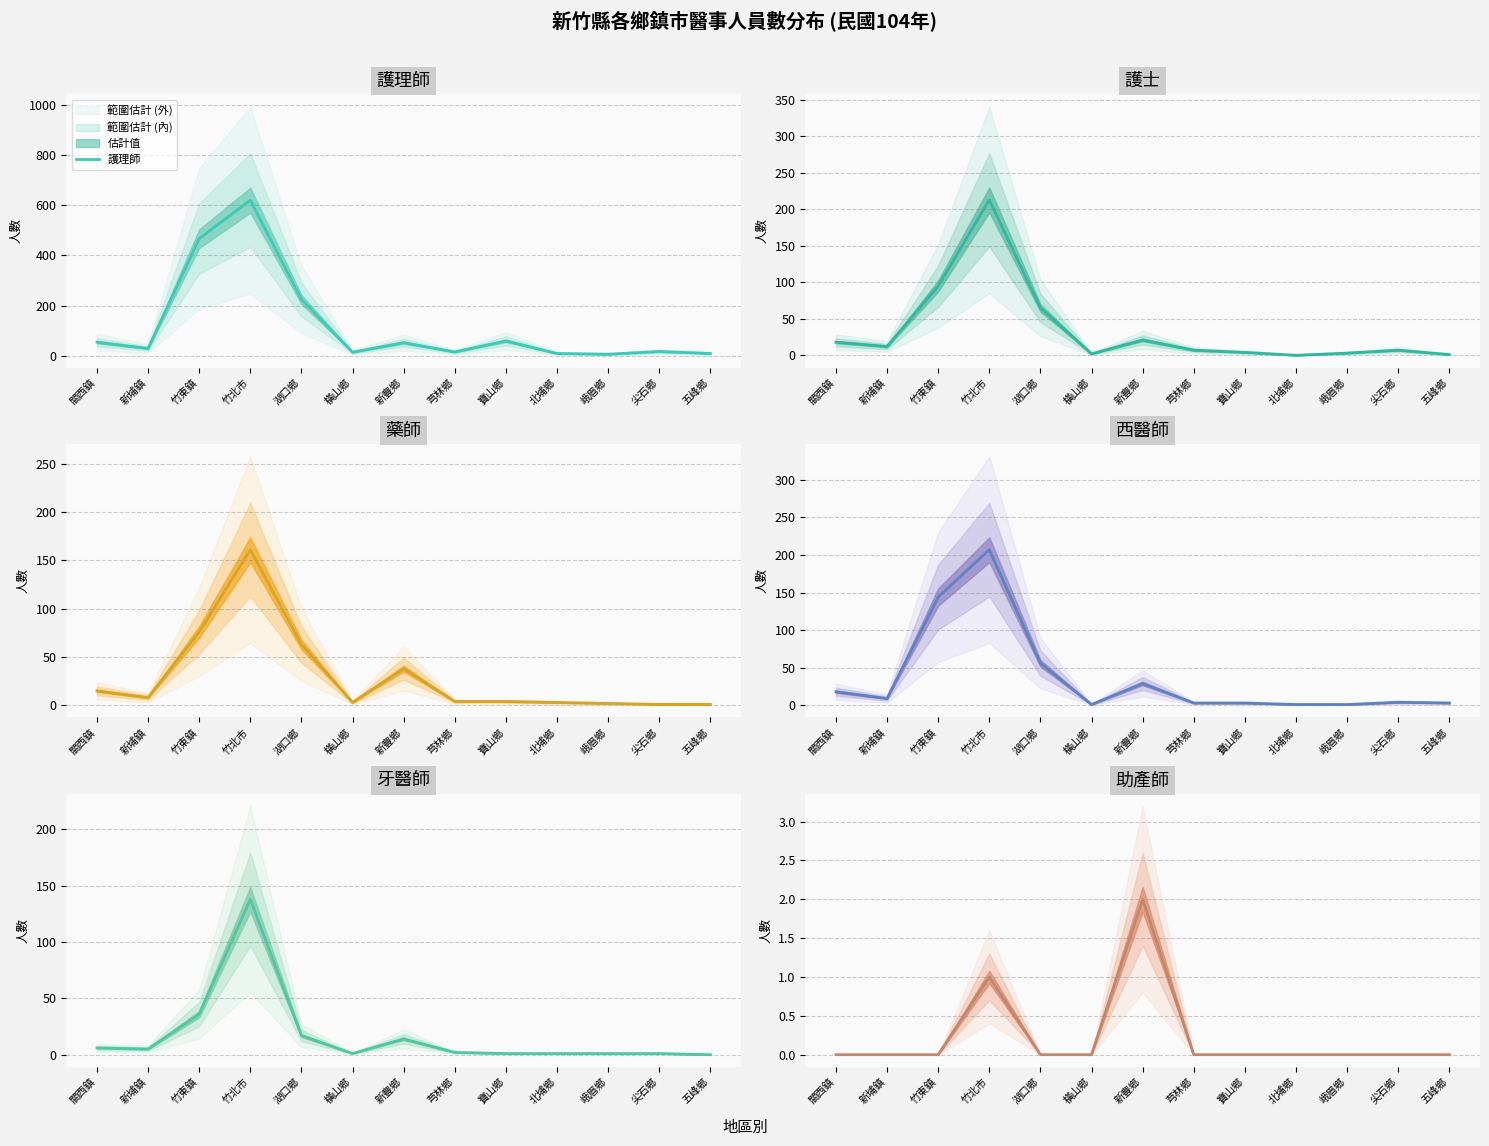

Rank the series by their maximum value, from lowest to highest.

助產師, 牙醫師, 藥師, 西醫師, 護士, 護理師